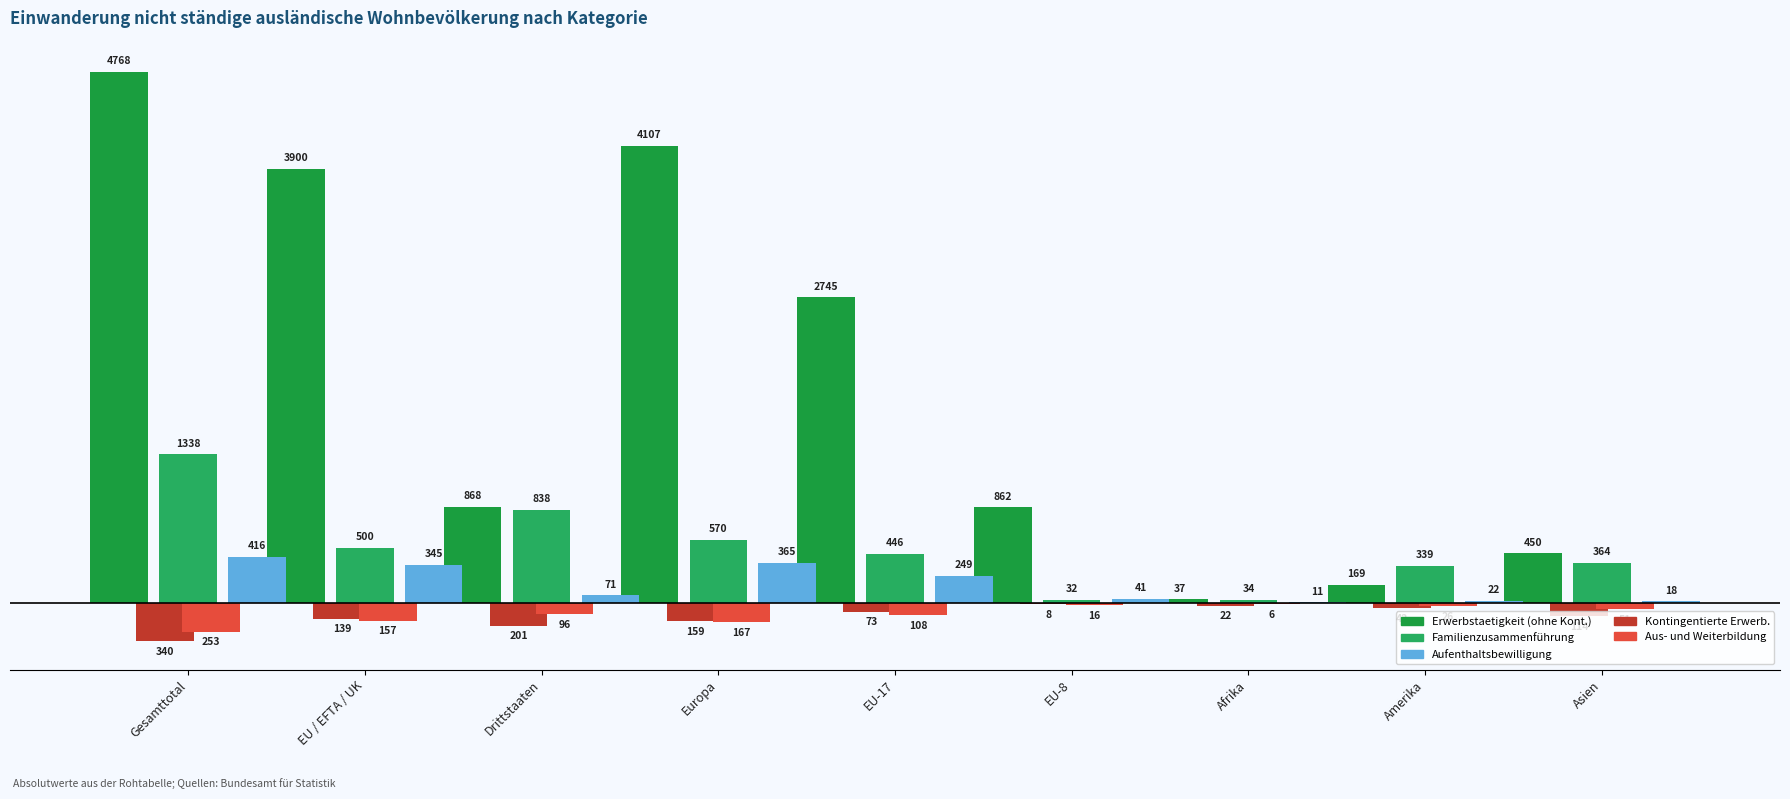

Are the bars horizontal?

No